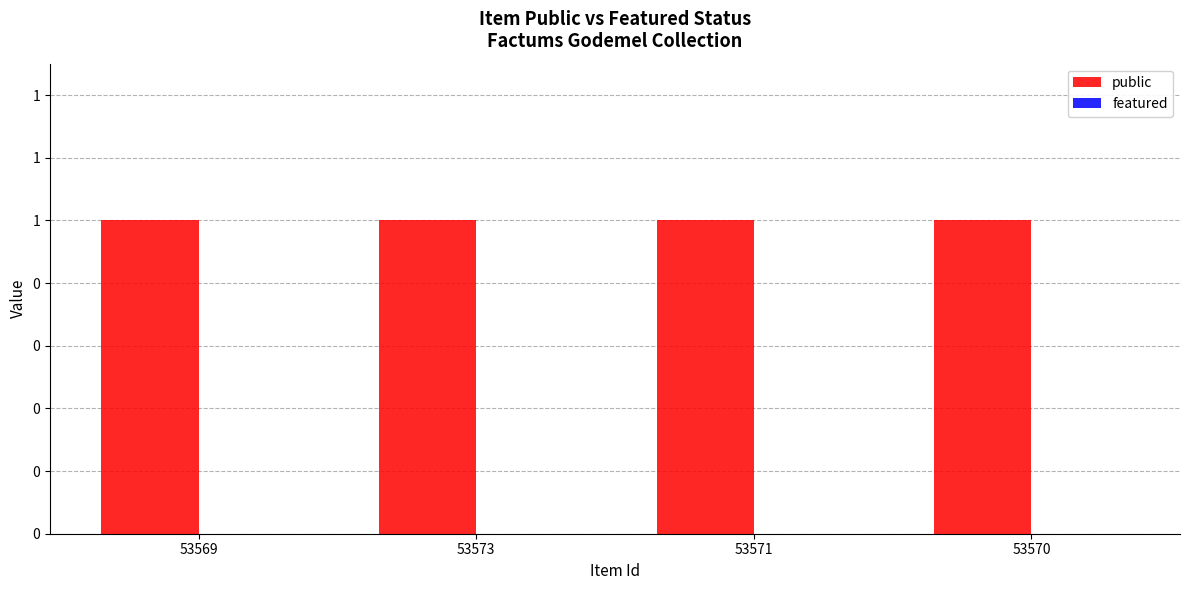

At which label is featured closest to 0?

53569